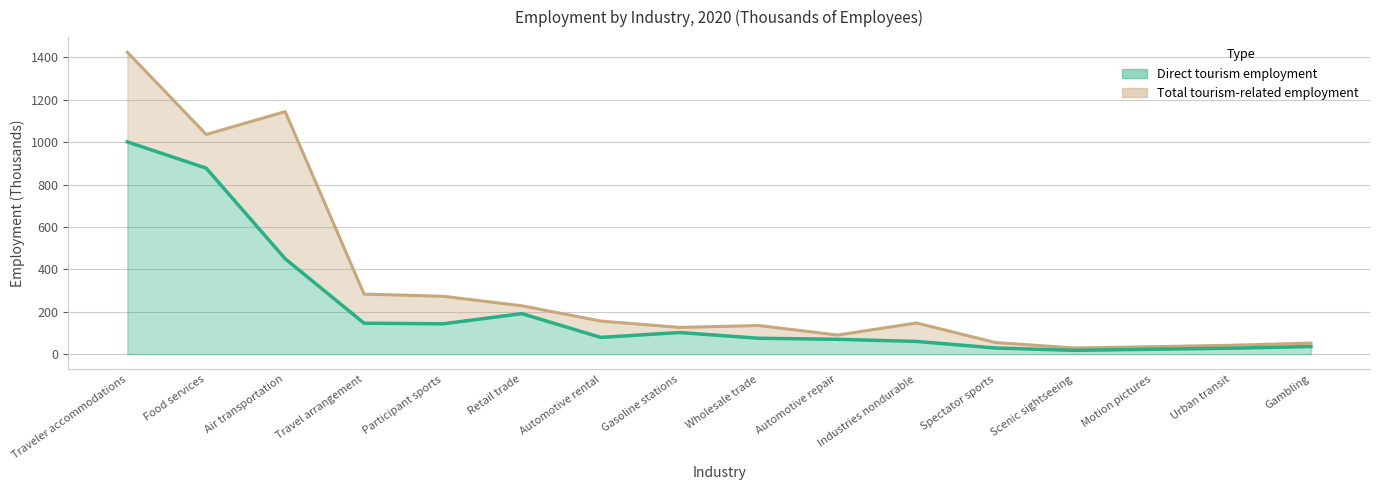

At which category does Total tourism-related employment reach its first local valley?

Food services